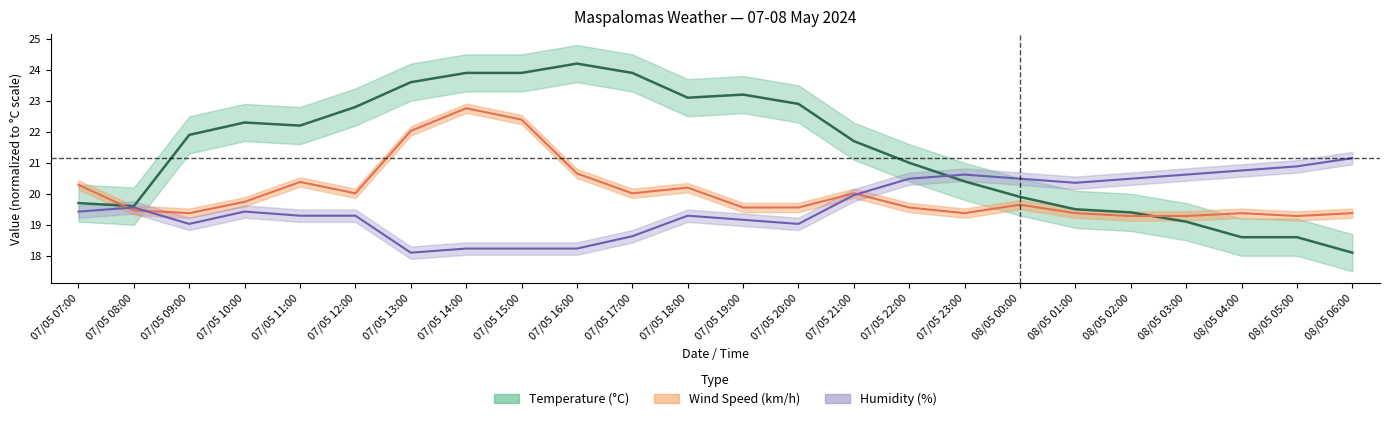

Which series ends up on top after the final intersection of Temperature (°C) and Humidity (%)?

Humidity (%)